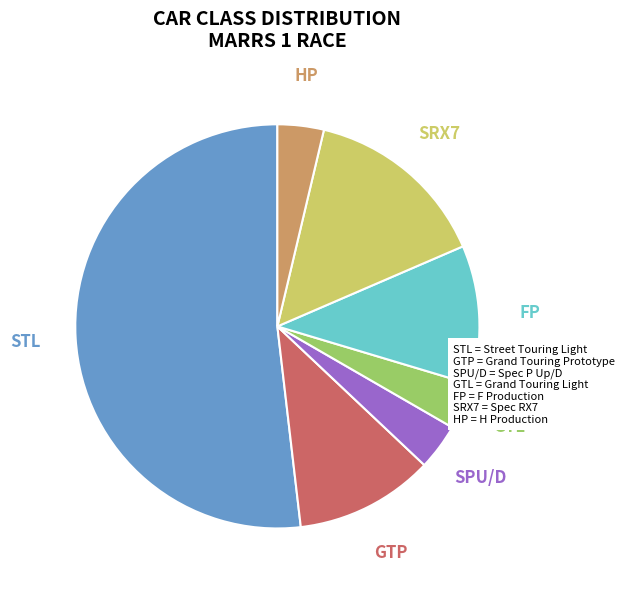

Which category has the biggest portion of the pie?

STL